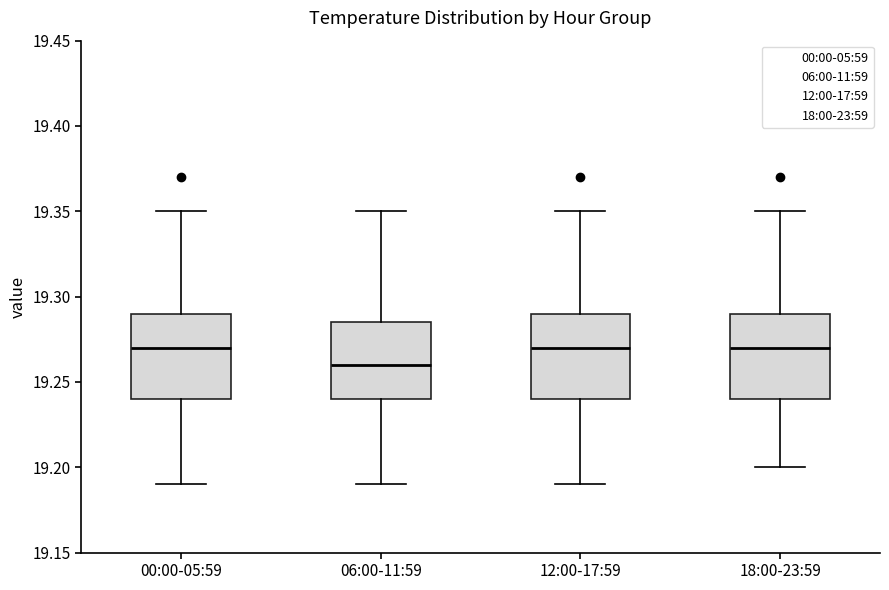

Where does the median line of the box for 06:00-11:59 sit on the y-axis? The values are not printed on the chart, so give them approximately, as read against the axis.

19.260